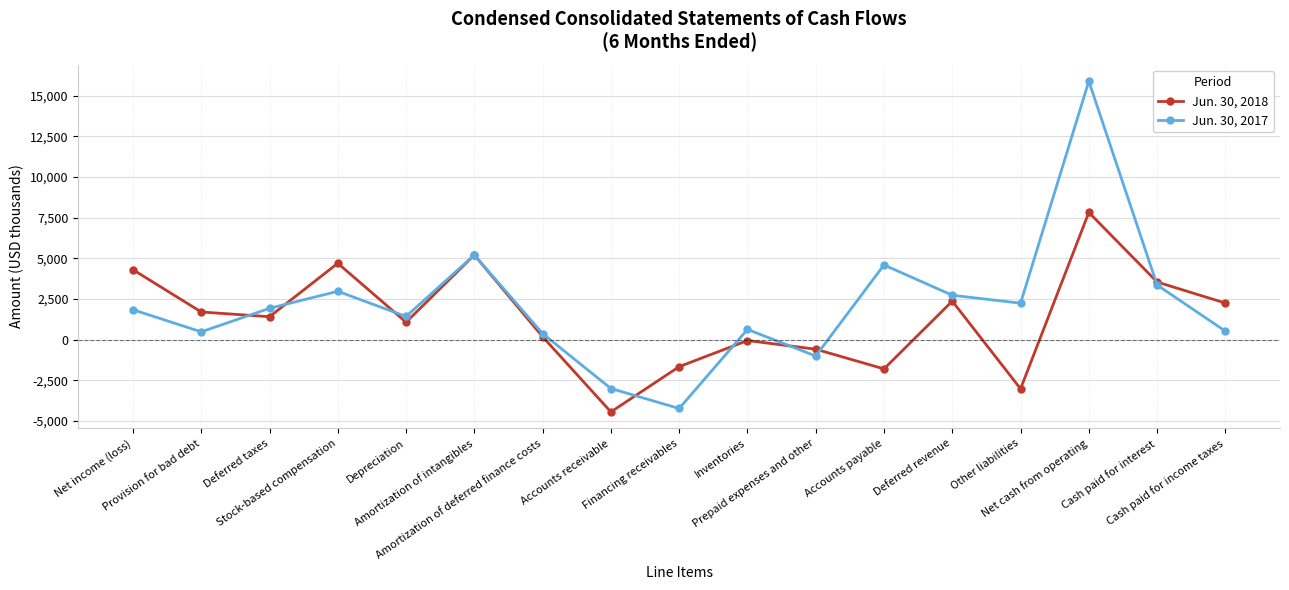

Rank the series by their maximum value, from highest to lowest.

Jun. 30, 2017, Jun. 30, 2018